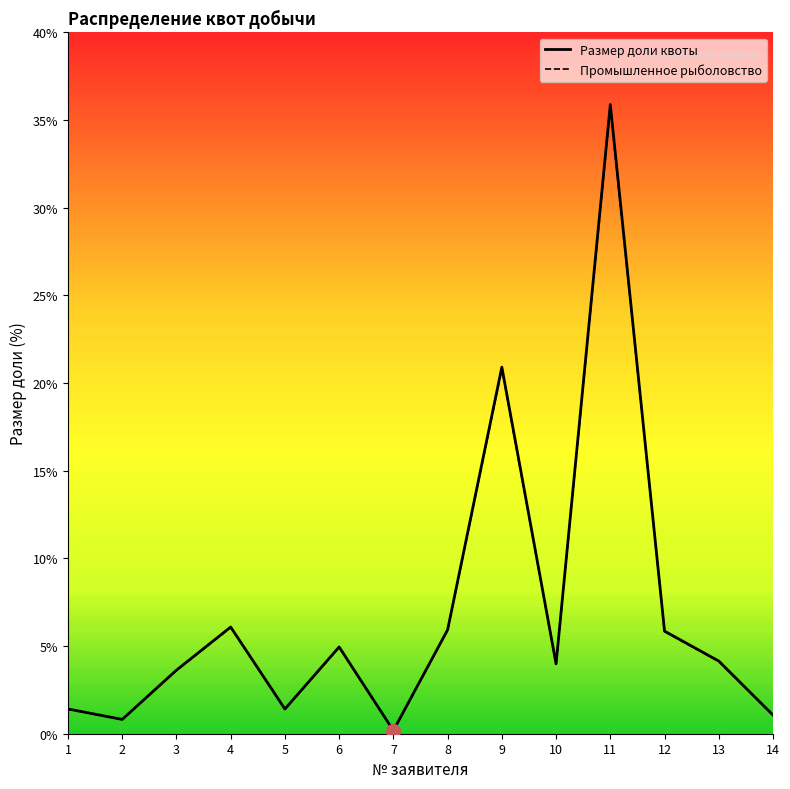

Reading left to right, what are all the values shown in this chart?

Размер доли квоты: 1.4	0.8	3.6	6.1	1.4	4.9	0.2	5.9	20.9	4.0	35.9	5.9	4.1	1.1
Промышленное рыболовство: 1.4	0.8	3.6	6.1	1.4	4.9	0.2	5.9	20.8	4.0	35.7	5.8	4.1	1.1